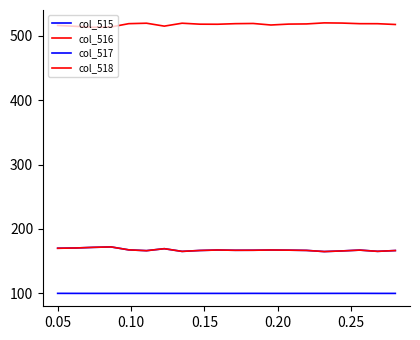

Reading right to left, extract all data points from this chart.

col_515: 166.5	165.3	167.2	166.0	165.0	166.8	167.1	167.4	167.0	166.9	167.4	166.6	165.2	169.4	166.3	167.6	172.2	171.5	170.5	170.1
col_516: 166.5	165.3	167.2	165.9	164.9	166.7	167.1	167.4	167.0	166.9	167.4	166.6	165.2	169.4	166.3	167.6	172.2	171.5	170.5	170.1
col_517: 100.0	100.0	100.1	100.0	100.0	100.0	100.0	100.0	100.0	100.0	100.0	100.0	100.0	100.0	100.0	100.0	100.0	100.0	100.0	100.1
col_518: 517.5	518.7	518.8	519.7	520.0	518.4	518.1	516.7	519.1	518.8	517.9	518.0	519.5	515.0	519.5	518.8	513.6	513.1	514.7	516.0